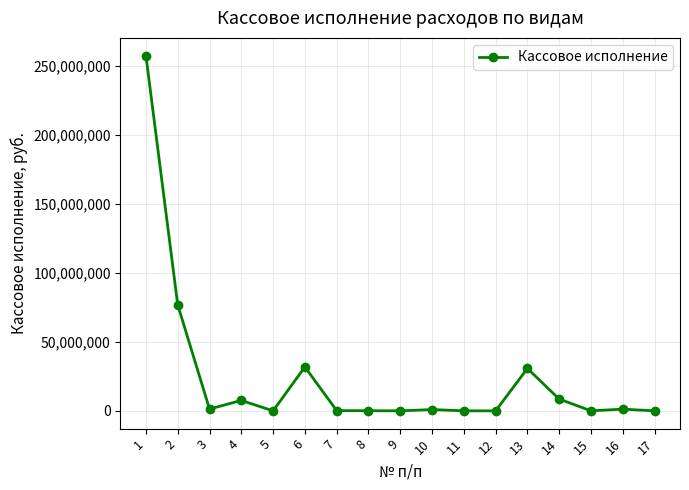

What is the greatest value displayed?

257323626.1